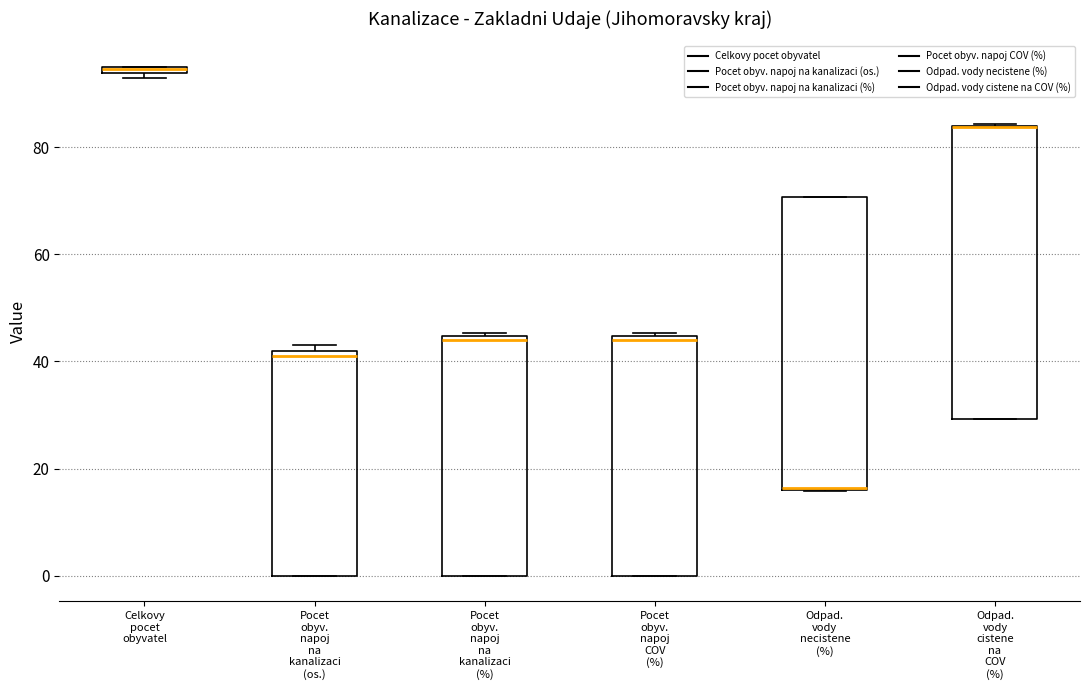

Where is the upper edge of the box for Odpad. vody necistene (%) on the y-axis? The values are not printed on the chart, so give them approximately, as read against the axis.

70